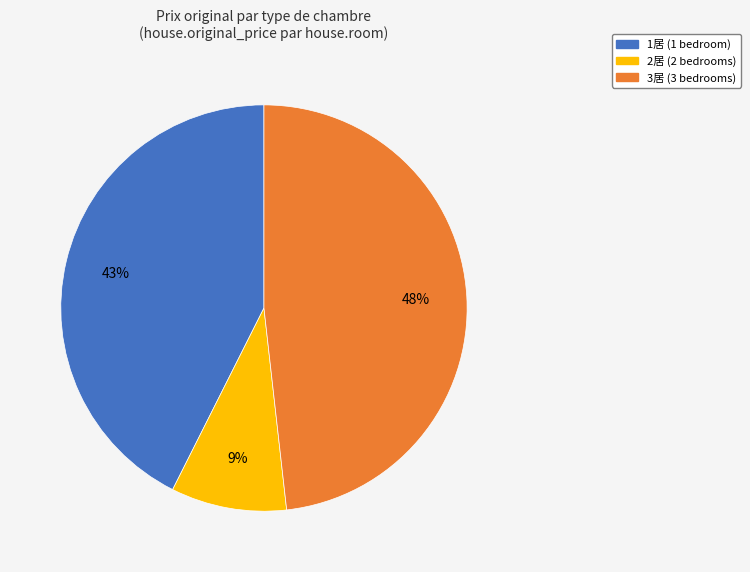

Does any single category account for the majority?

No